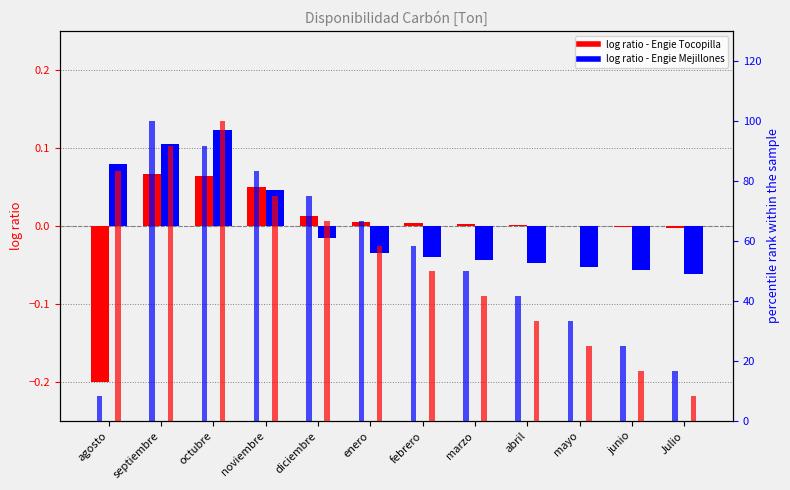

At how many categories does at least one series exceed 3?

12